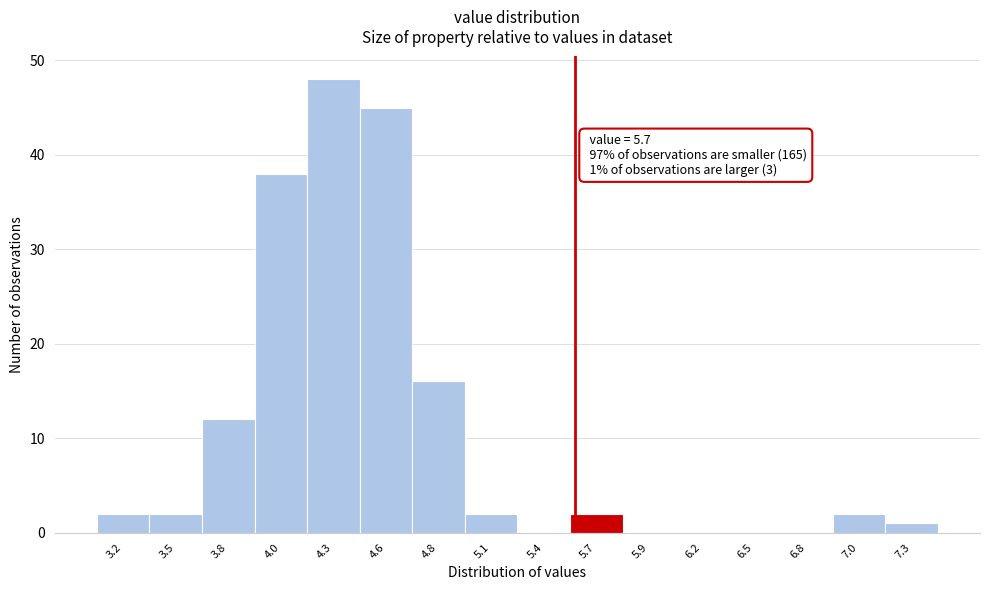

Reading right to left, transcribe all the data shown in this chart.

7.3=1	7.0=2	6.8=0	6.5=0	6.2=0	5.9=0	5.7=2	5.4=0	5.1=2	4.8=16	4.6=45	4.3=48	4.0=38	3.8=12	3.5=2	3.2=2